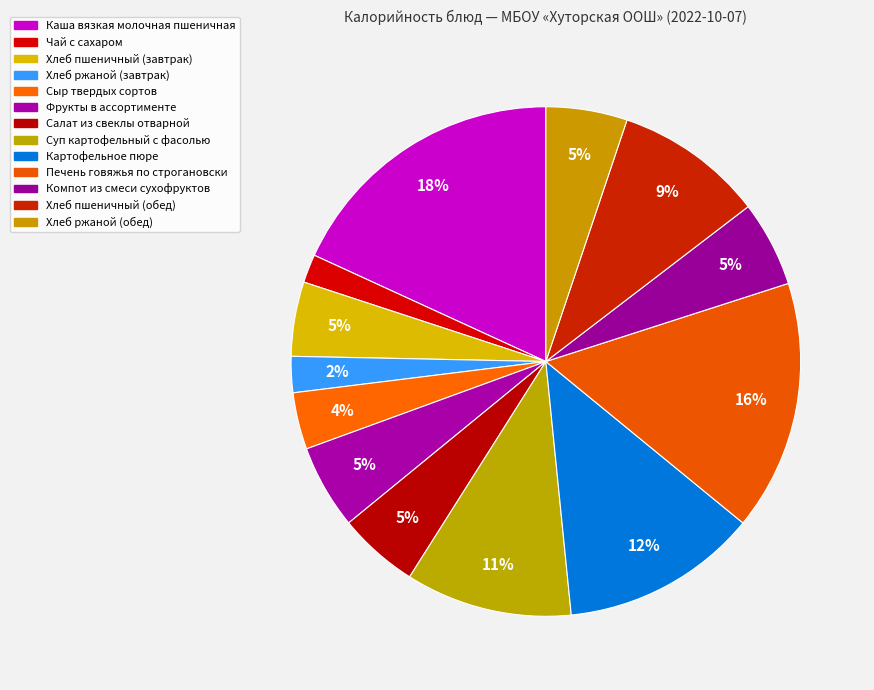

To the nearest percent, what is the difference between the Сыр твердых сортов and Фрукты в ассортименте slice percentages?

2%